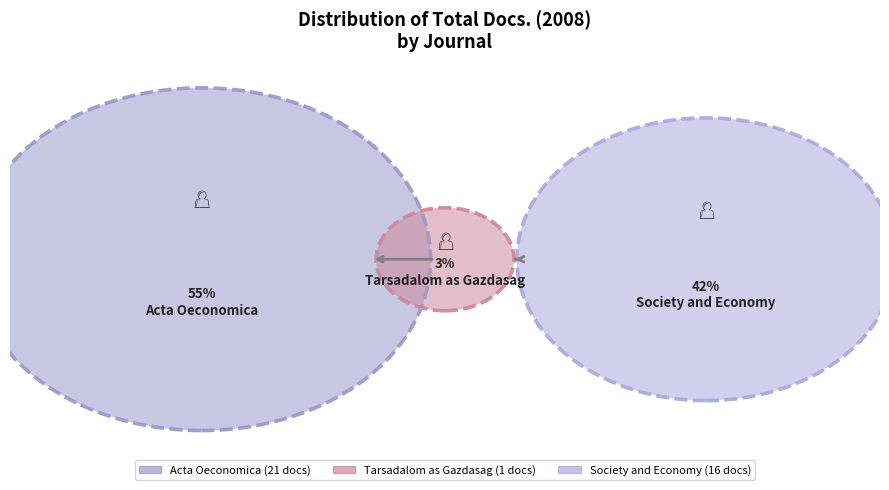

To the nearest percent, what percentage of the pie is Tarsadalom as Gazdasag?

3%